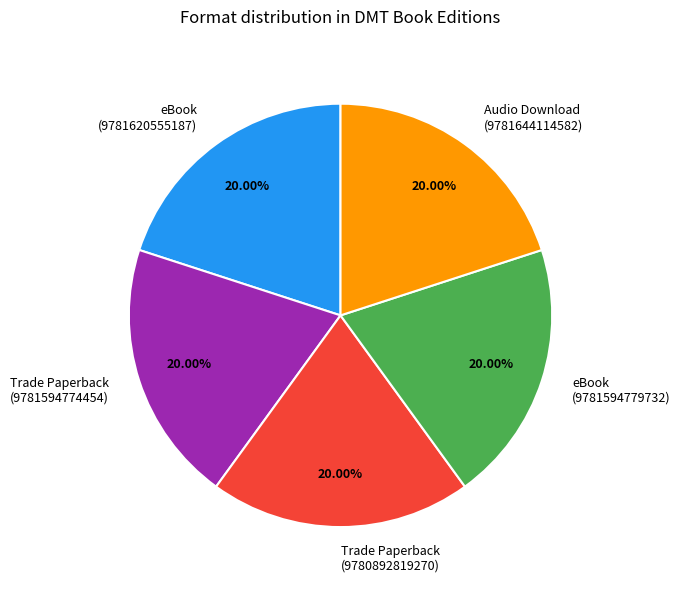

The Trade Paperback (9780892819270) slice represents 20% of the pie. True or false?

True